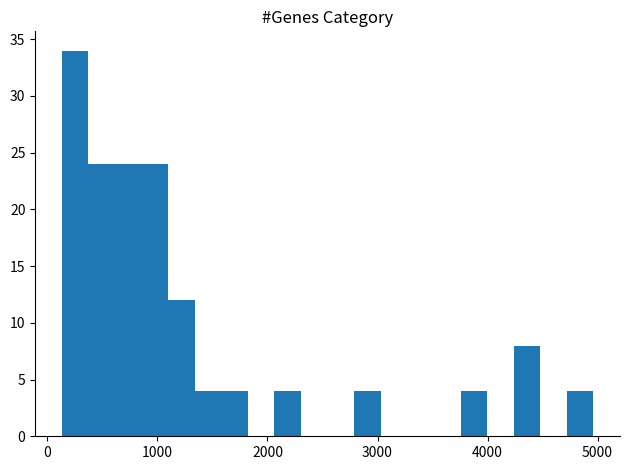

Around what value on the x-axis is the tallest bar? Give the approximate position of its centre, as read against the axis.

300